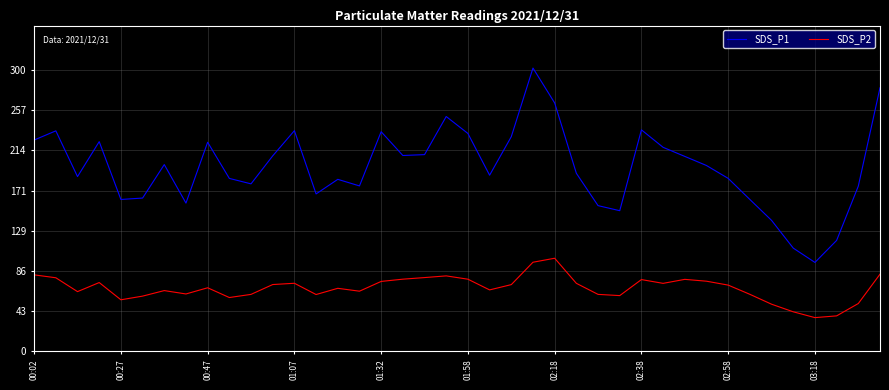

How many values in the SDS_P2 series are below 70?

20